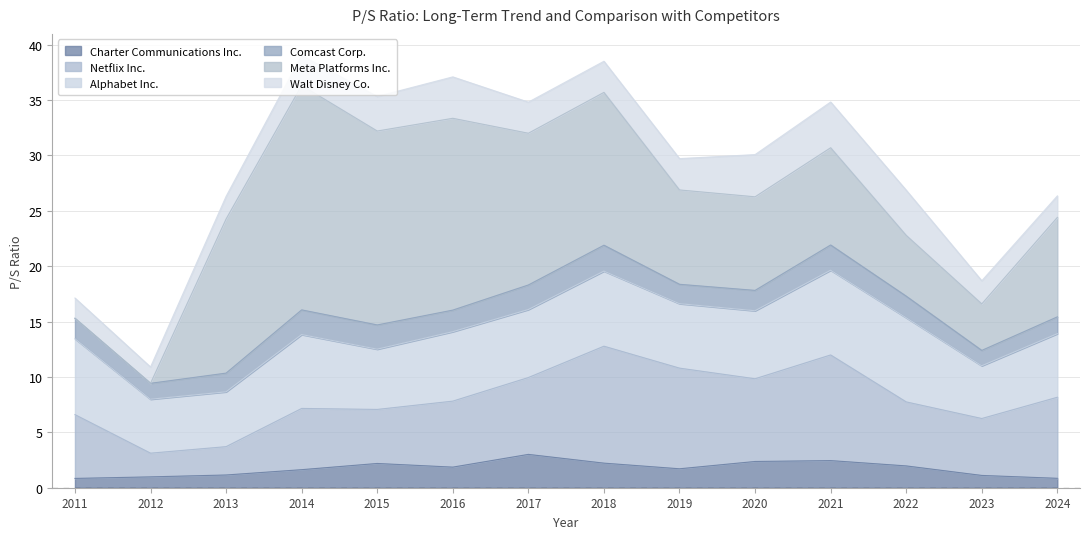

True or false: Netflix Inc. and Walt Disney Co. intersect in this chart.

False